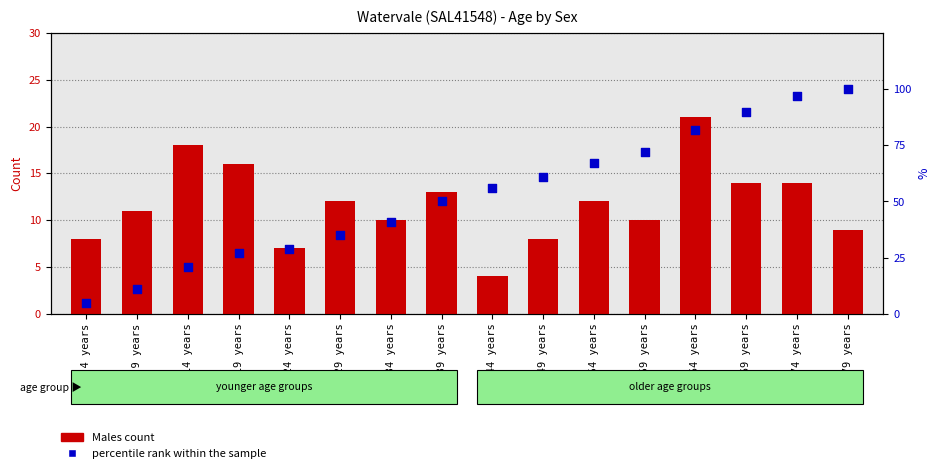

At how many categories does at least one series exceed 28?

12